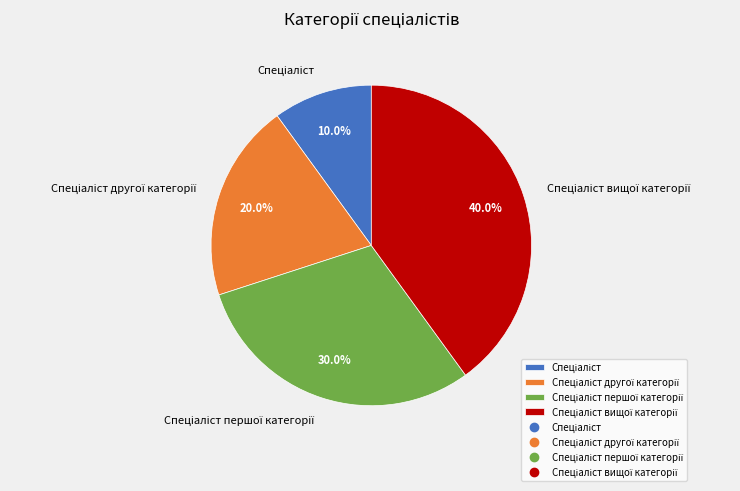

Is there any slice that represents more than half of the pie?

No